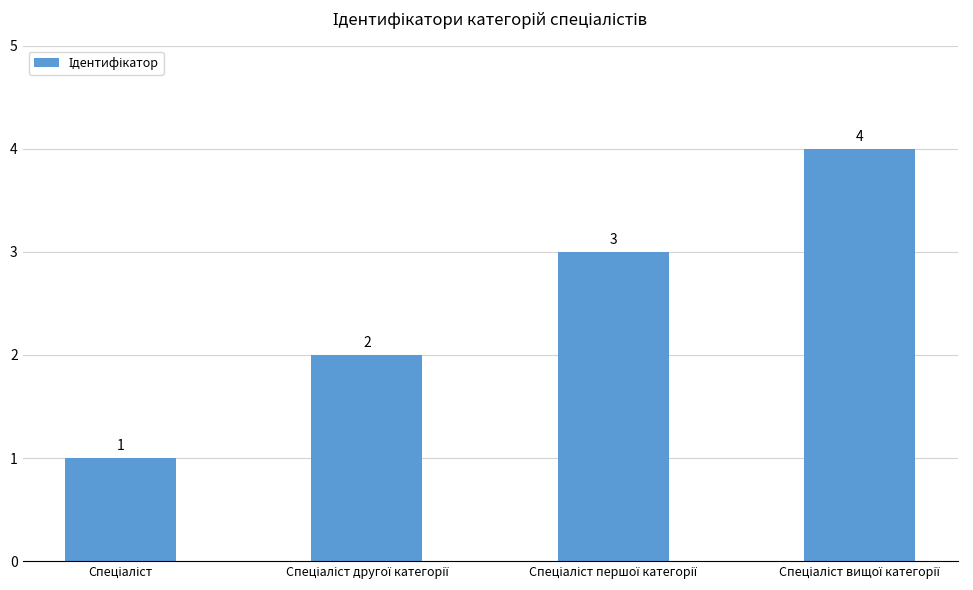

How many distinct data groups are displayed?

1